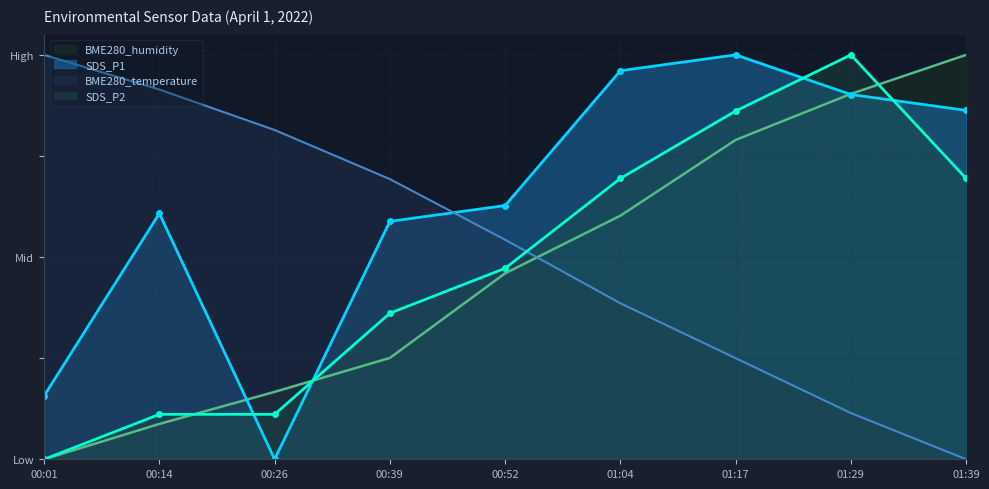

What is the value of the BME280_temperature point at the 8th from the left?

0.1